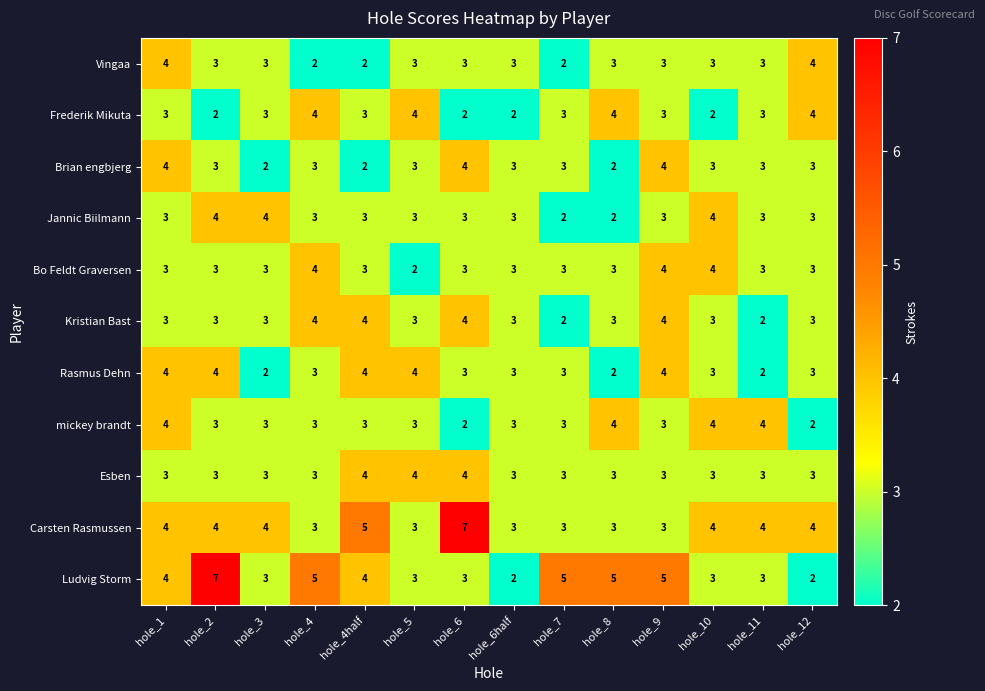

True or false: Vingaa has a value of 3 at hole_5.

True